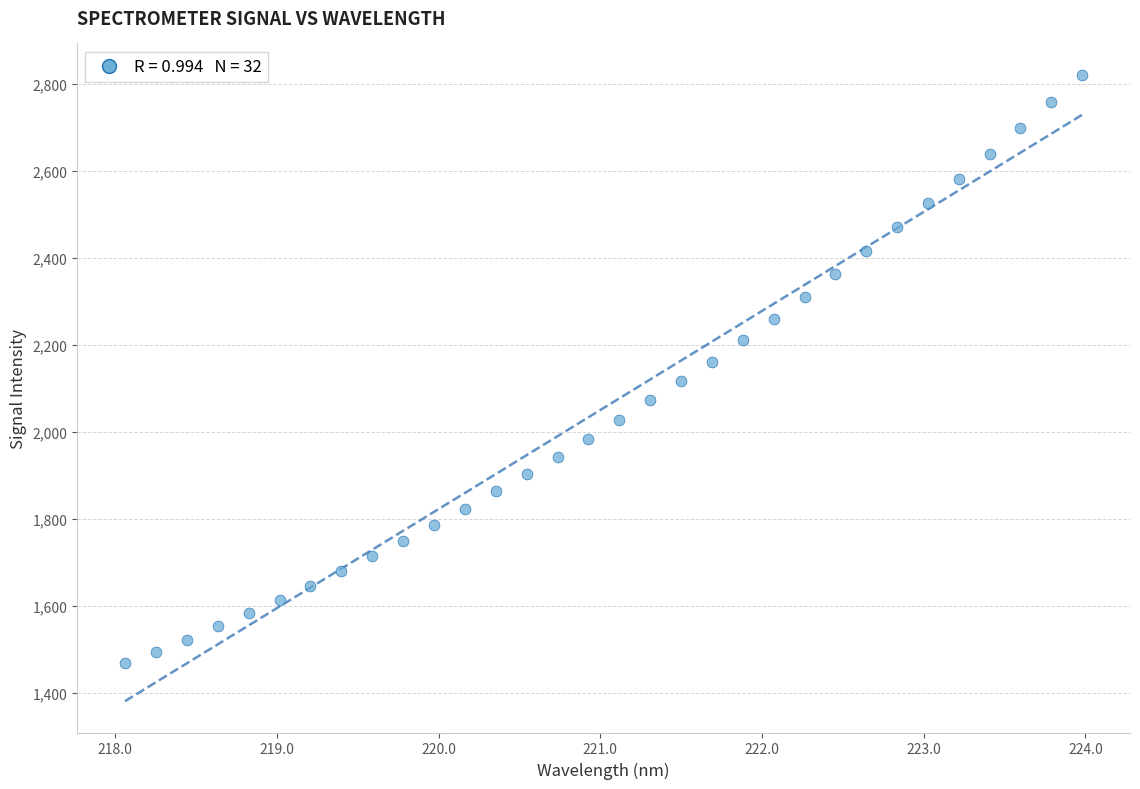

What is the range of X values (max minus min)?

5.9